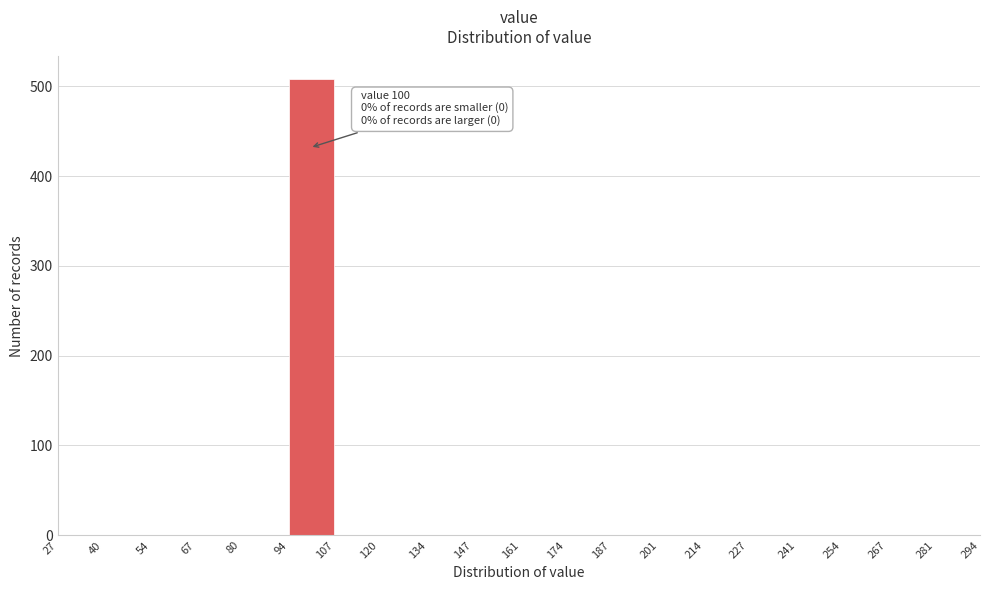

Over which range of the x-axis is the bar tallest?

94 to 107